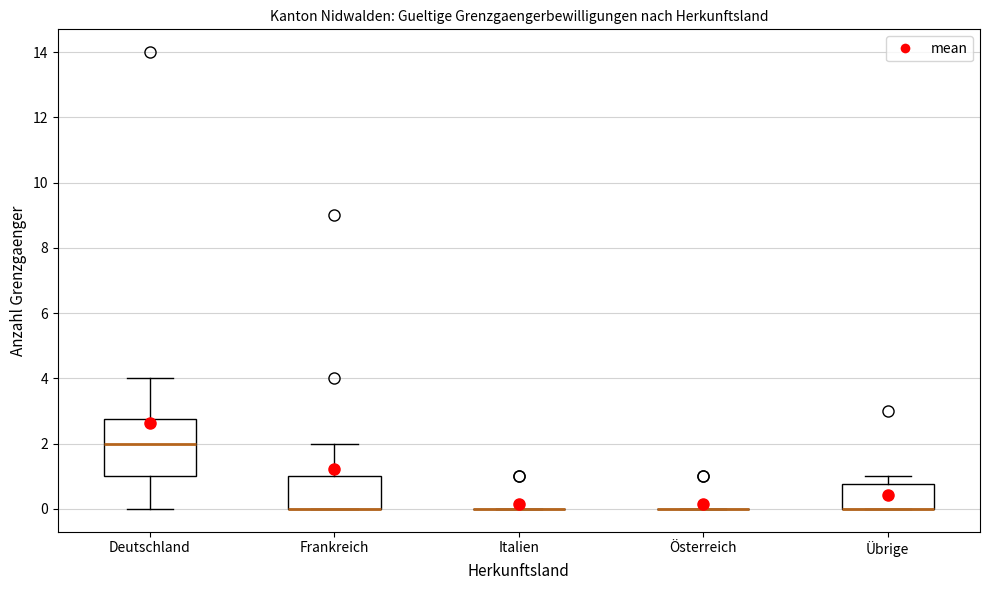

Comparing the boxes themselves (not the whiskers), which one is the tallest?

Deutschland